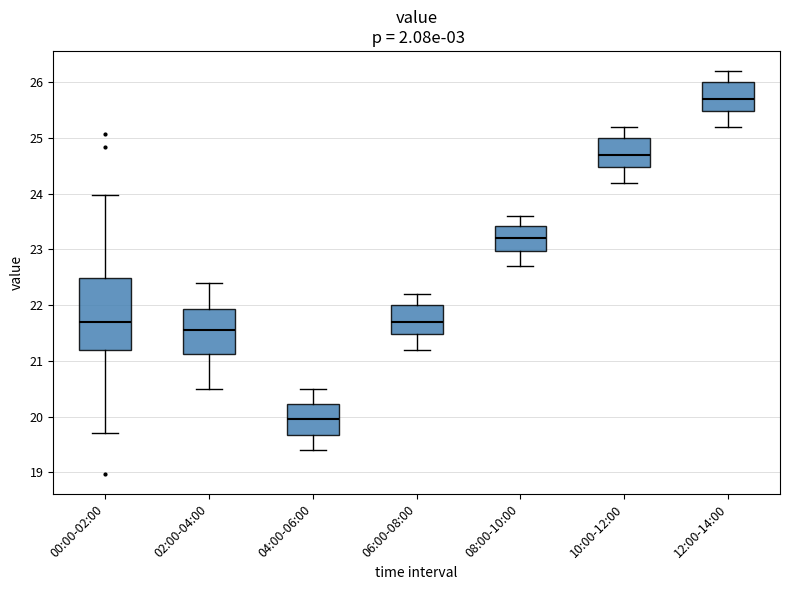

Which box is the tallest, from its lower edge to its upper edge?

00:00-02:00